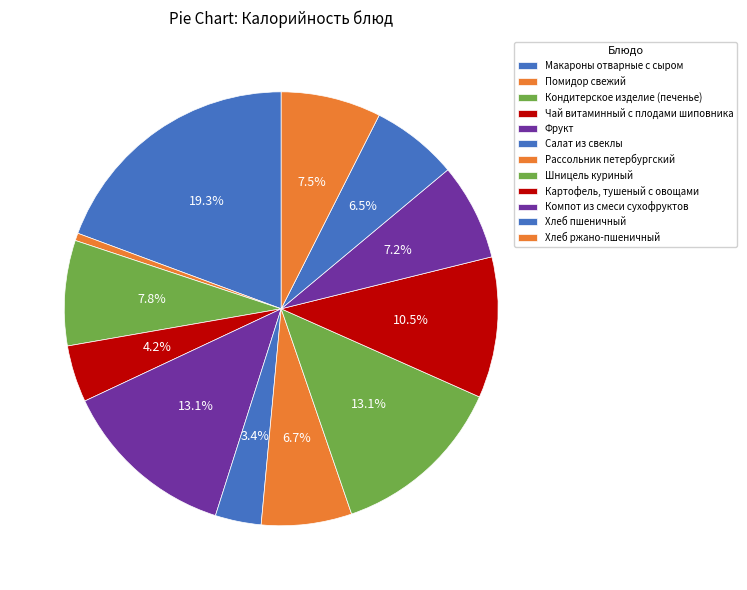

Count the number of slices in the pie.

12